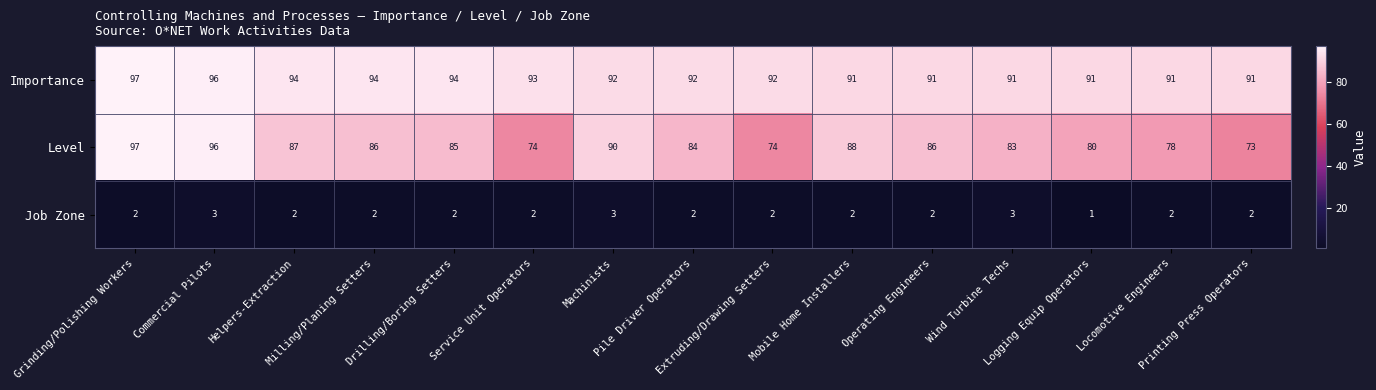

At which category is the sum across all series the highest?

Grinding/Polishing Workers